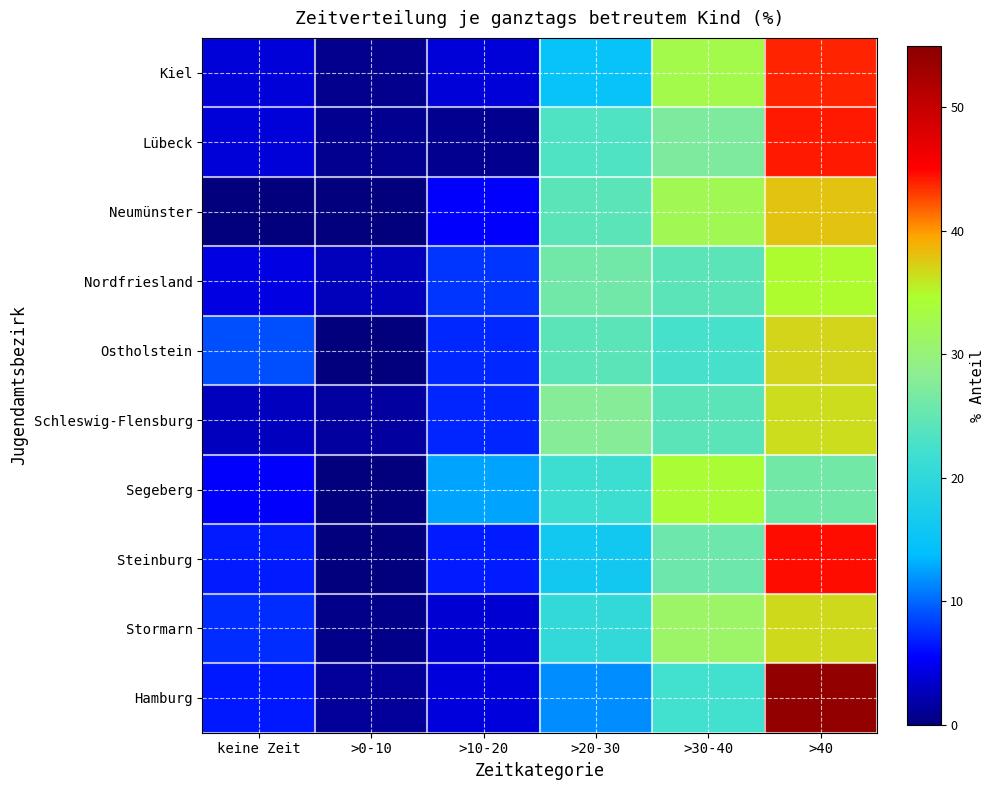

What is the spread (max minus min) of values at keine Zeit?

9.0